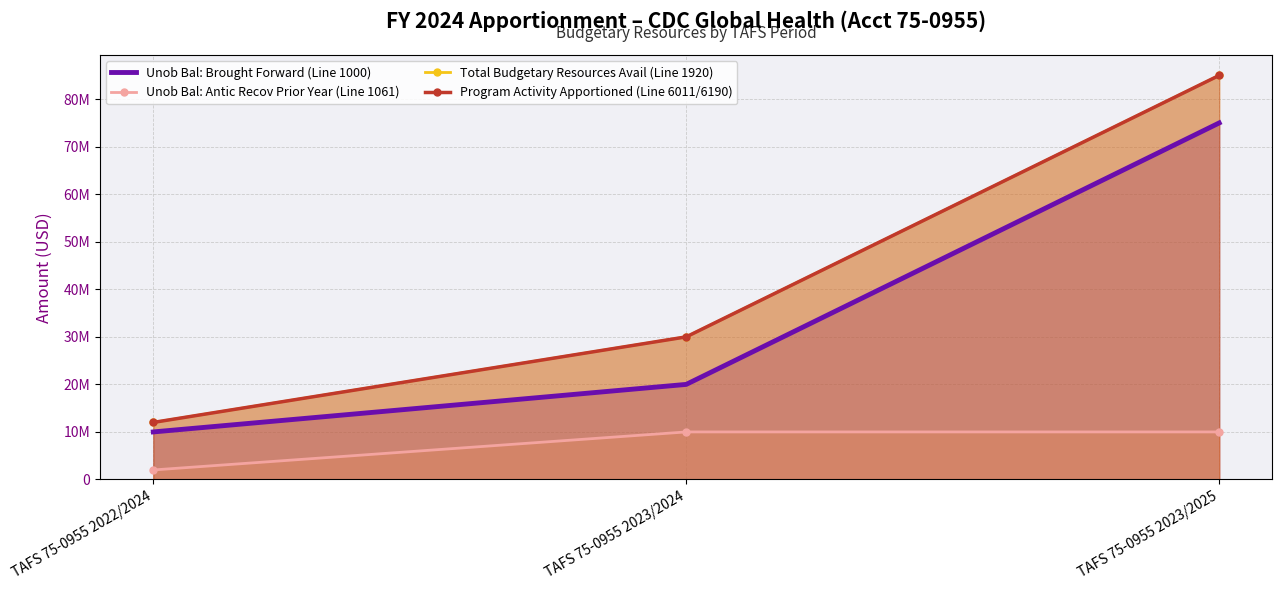

Does the chart have visible grid lines?

Yes